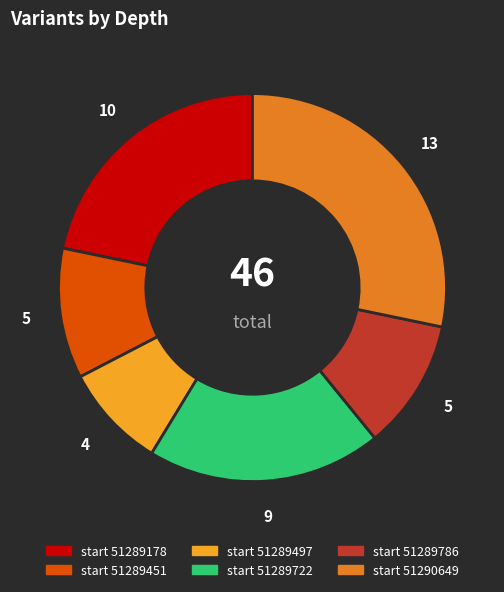

Which has a higher value, start 51290649 or start 51289497?

start 51290649